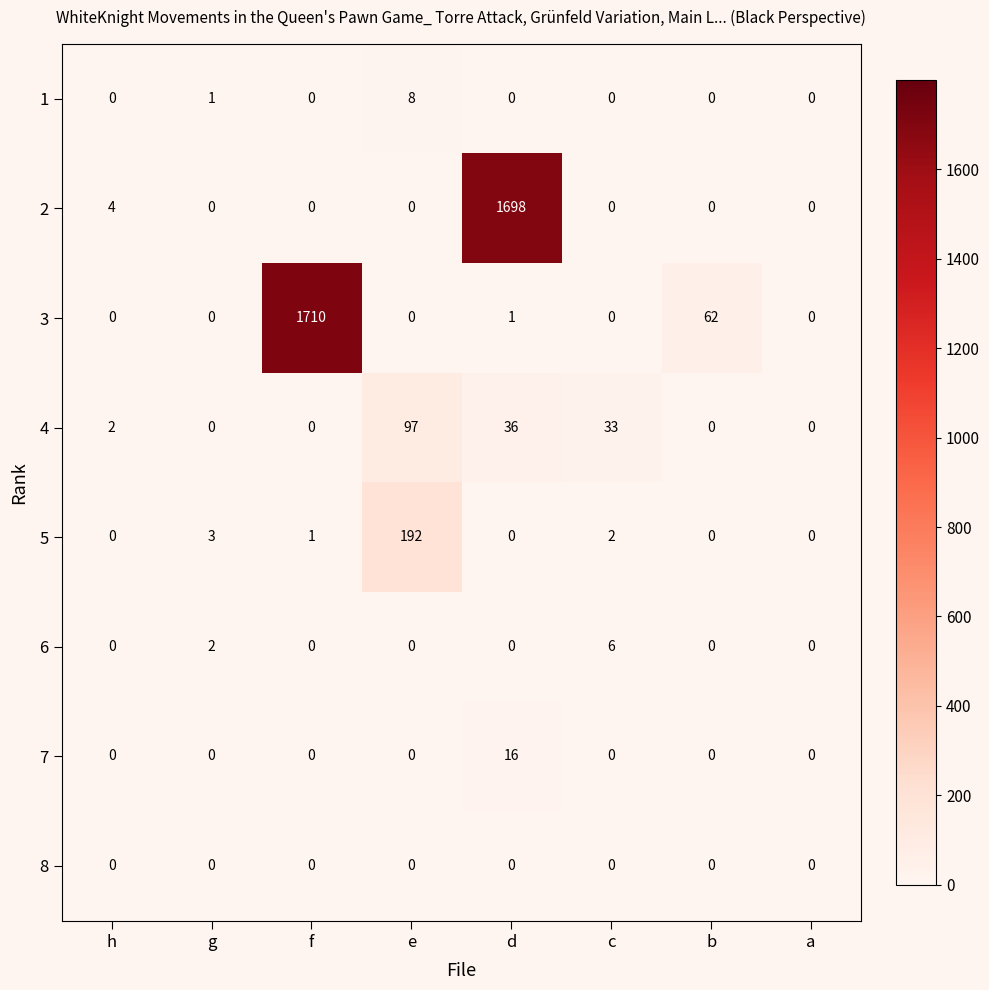

What is the sum of all 3 values?

1773